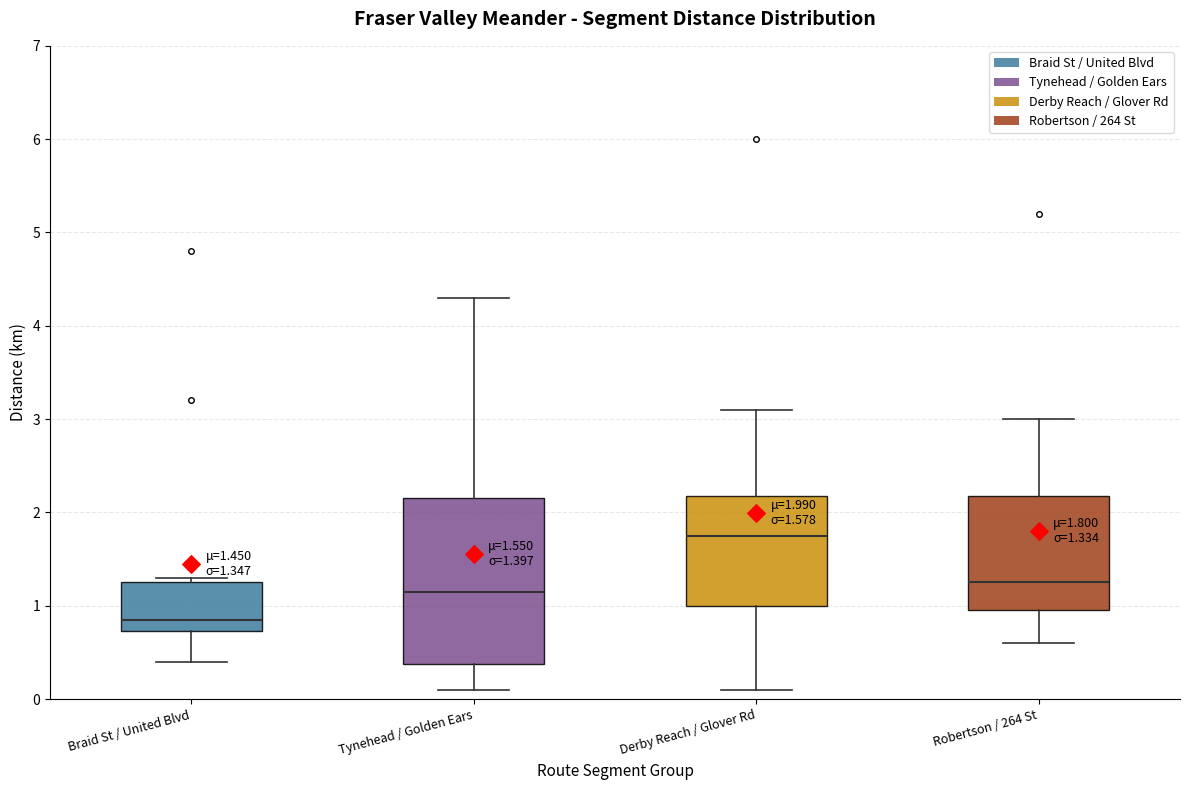

Which box is the tallest, from its lower edge to its upper edge?

Tynehead / Golden Ears